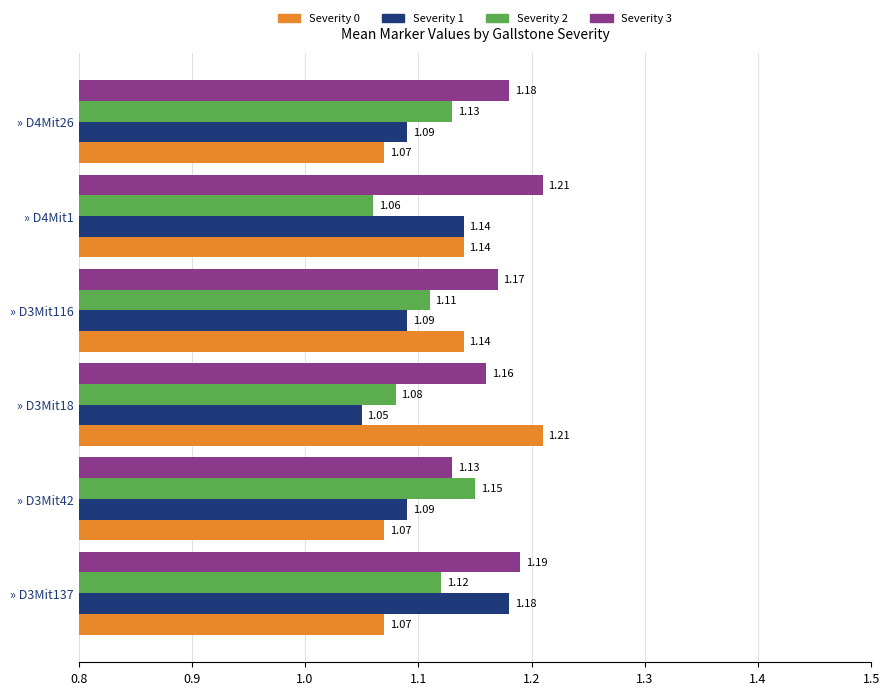

Which series has the largest total across all categories?

Severity 3